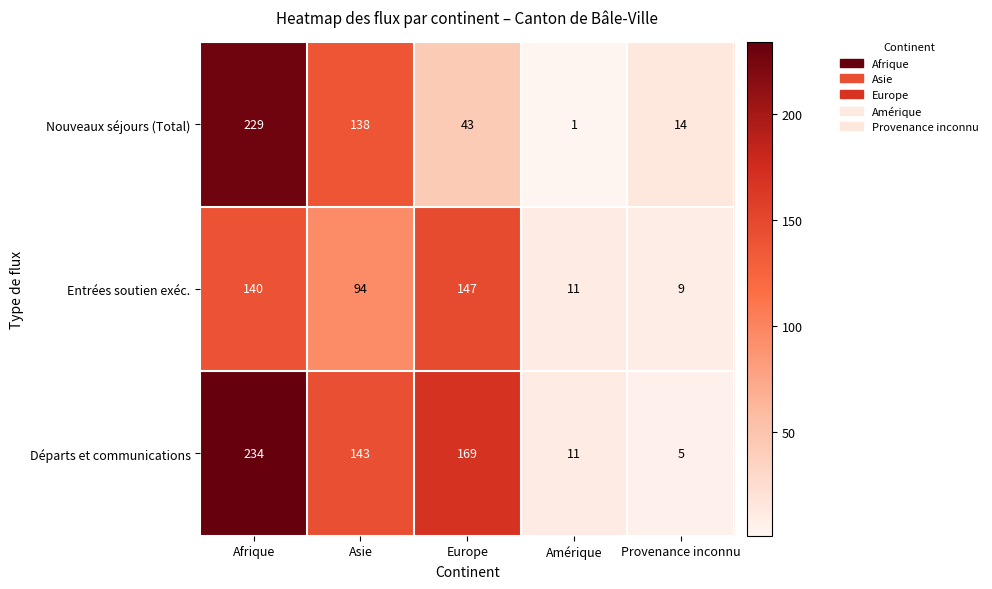

Which series has the widest spread of values?

Départs et communications